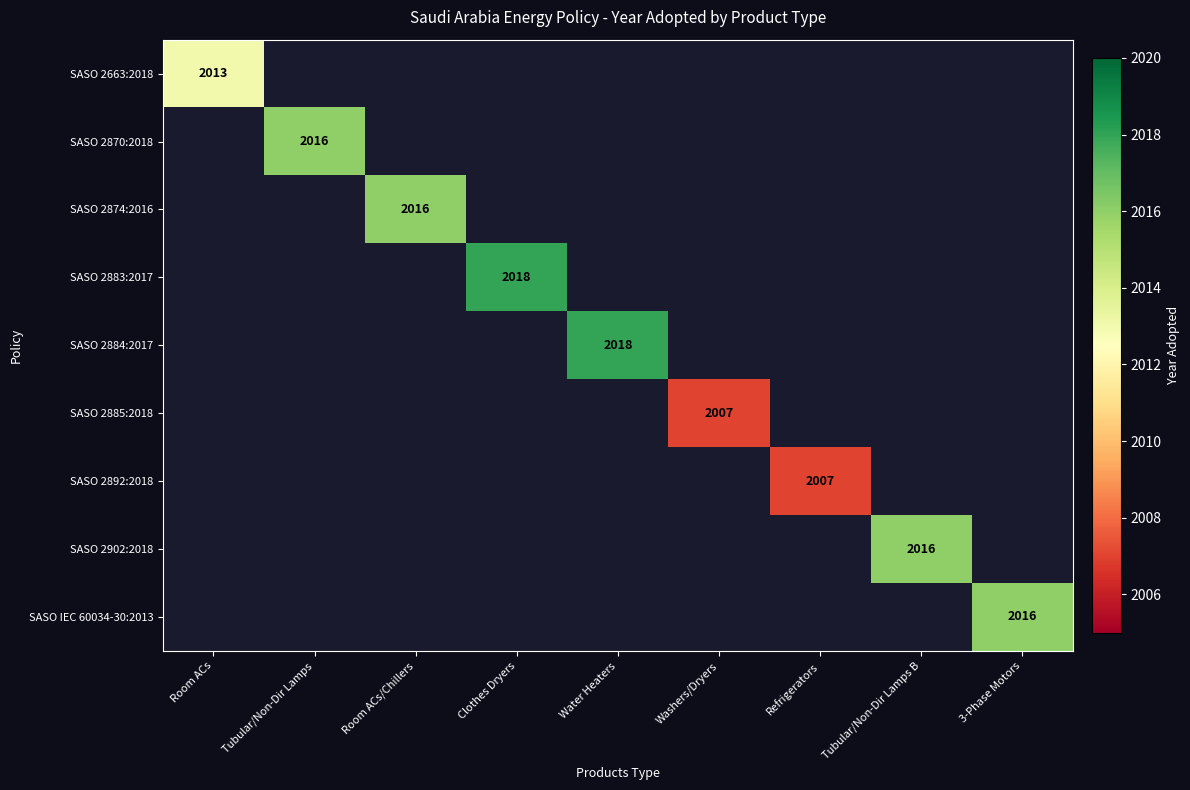

True or false: SASO 2883:2017 has a value of 2018 at Clothes Dryers.

True